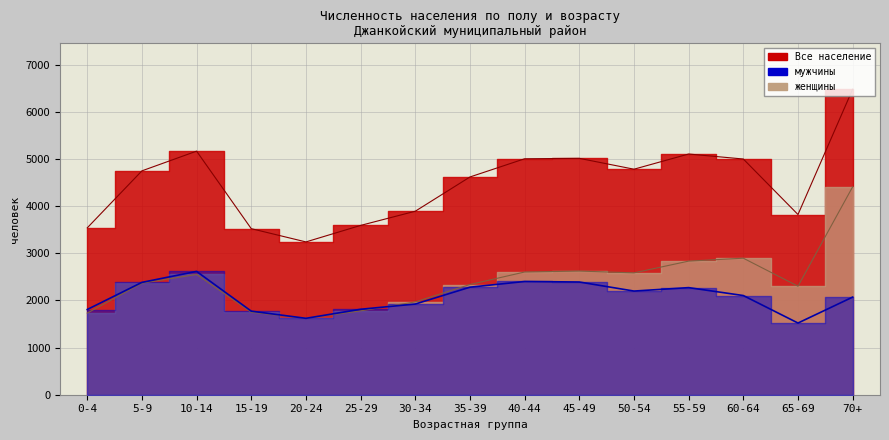

At which label does женщины first exceed 2365?

10-14